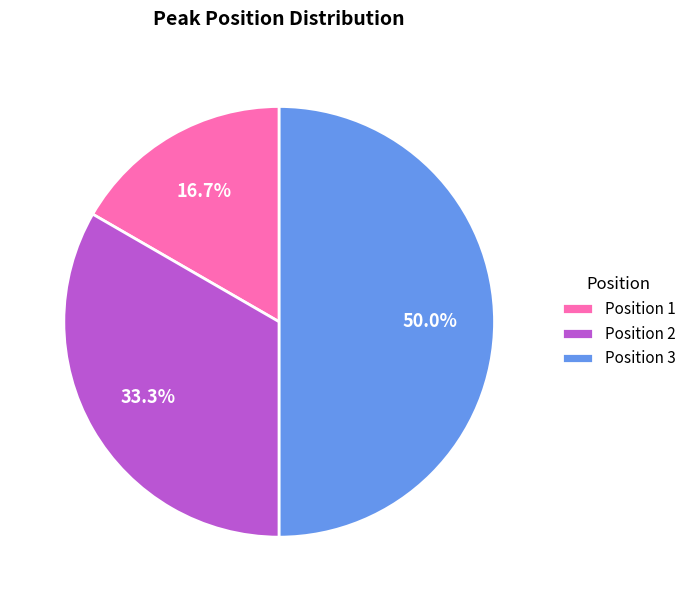

Is Position 2 the majority of the pie?

No